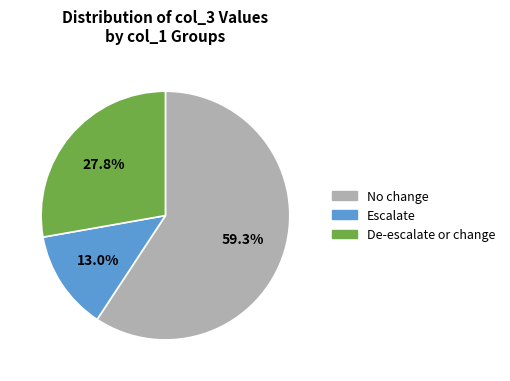

How many slices are in this pie chart?

3